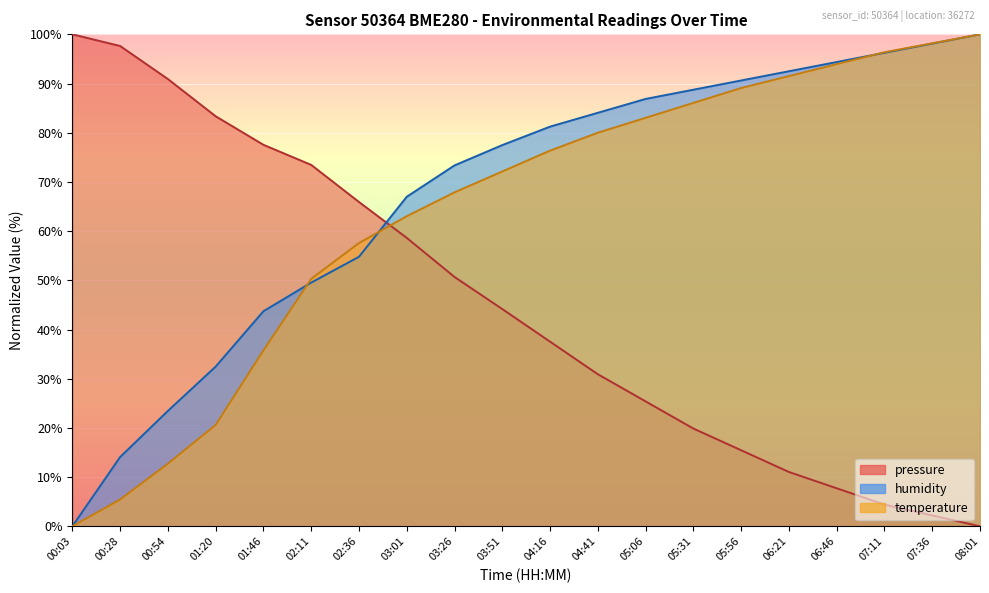

What is the label of the 12th point from the right?

03:26